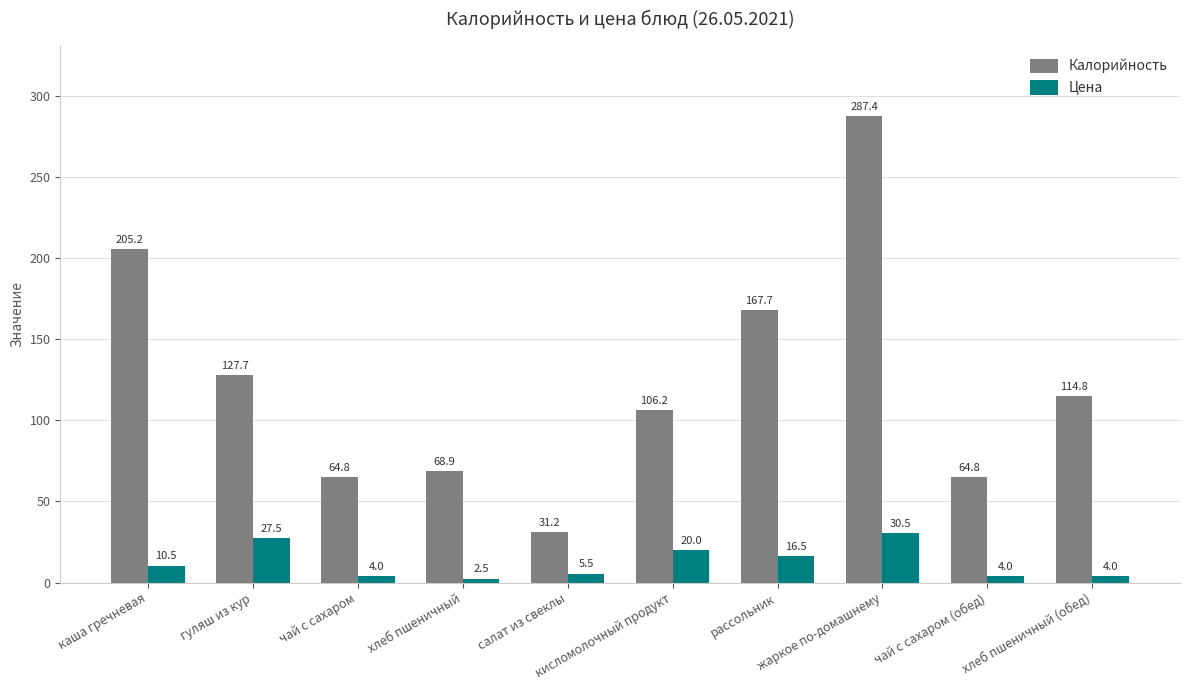

What position from the left is каша гречневая?

1